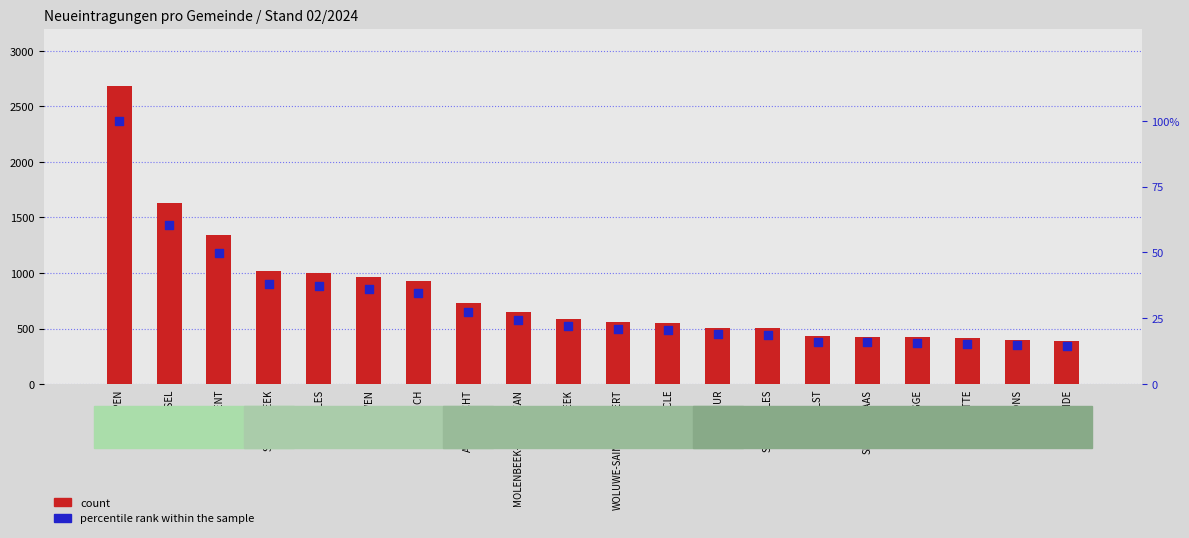

Which series reaches the maximum Y coordinate?

count